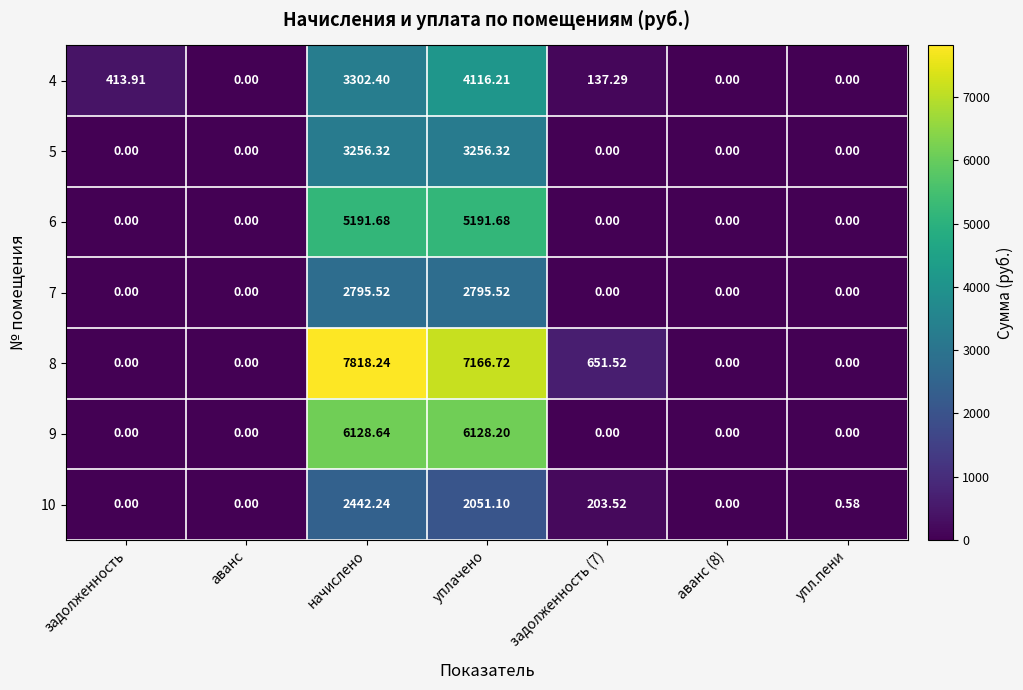

At which category does the chart reach its peak across all series?

начислено